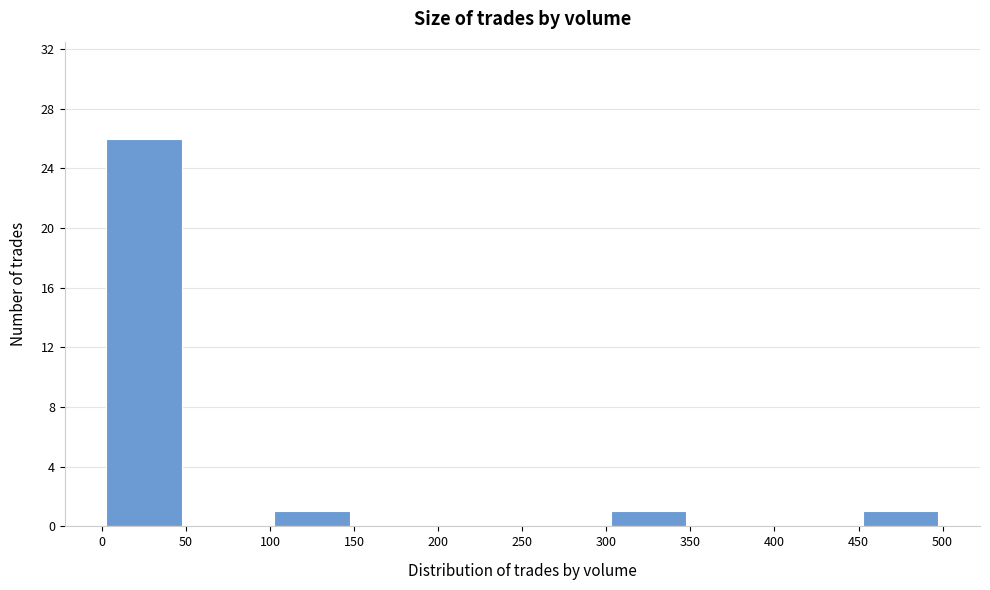

Over which range of the x-axis is the bar tallest?

0 to 50